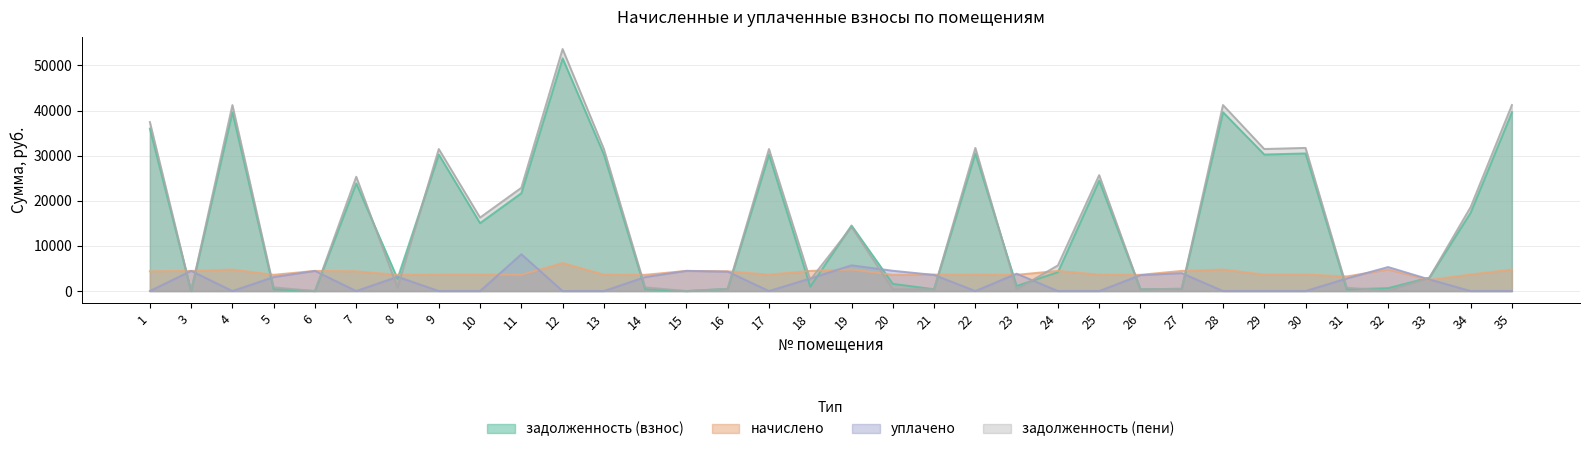

True or false: уплачено has more than 2 interior local peaks.

True